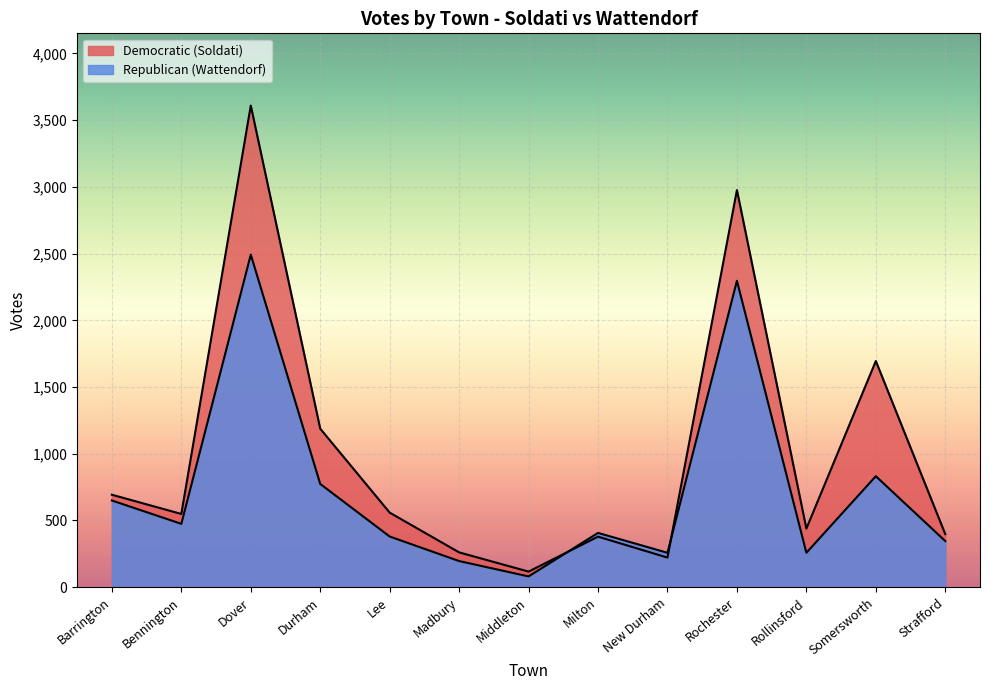

Which series has the largest total across all categories?

Democratic (Soldati)